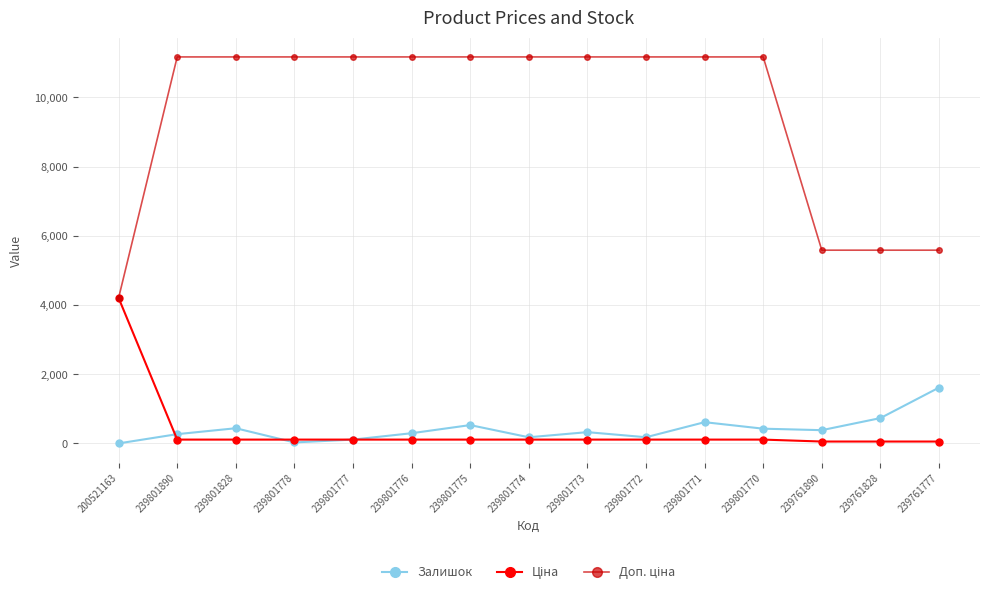

What is the total value across all series at 200521163?

8411.8